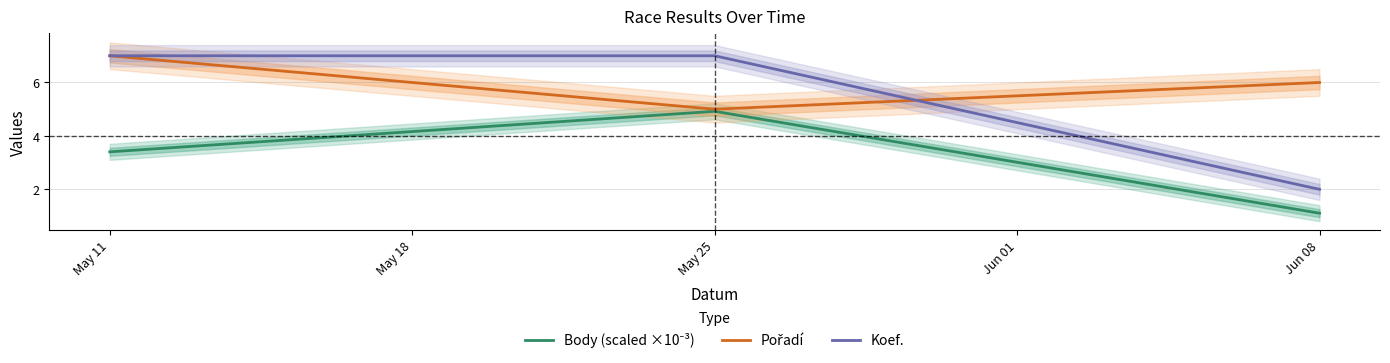

At which label is Koef. closest to 4?

Jun 08